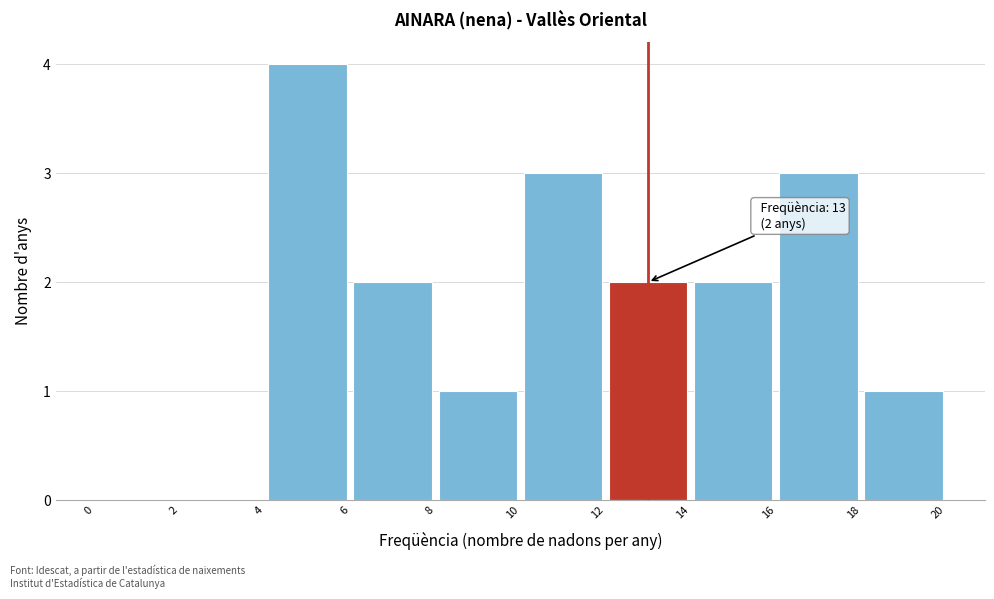

Over which range of the x-axis is the bar tallest?

4 to 6